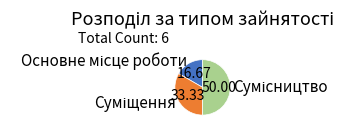

Does Суміщення account for over 50% of the chart?

No